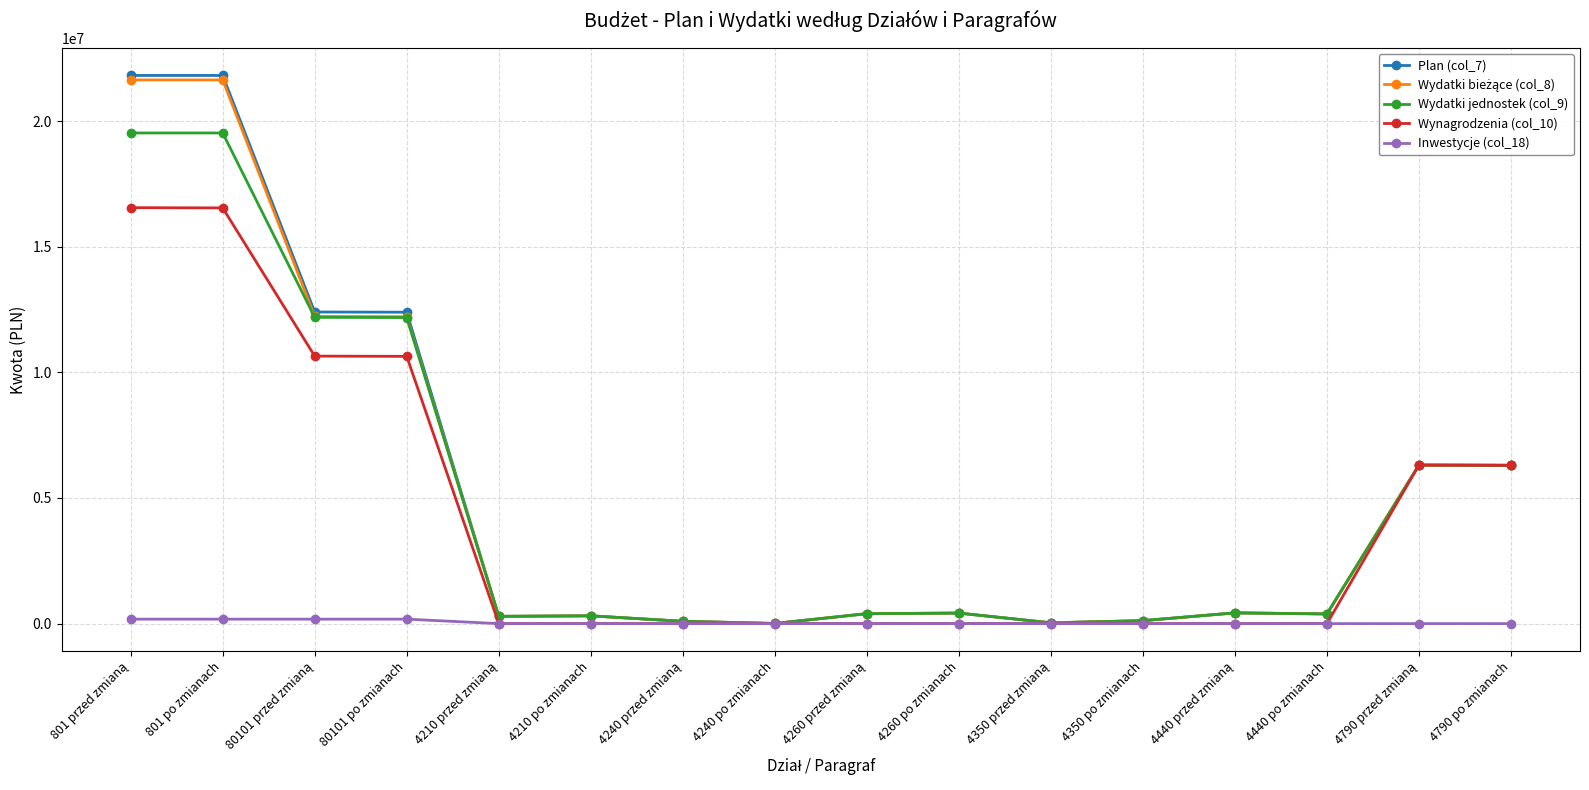

Does the chart display data point markers on the line(s)?

Yes